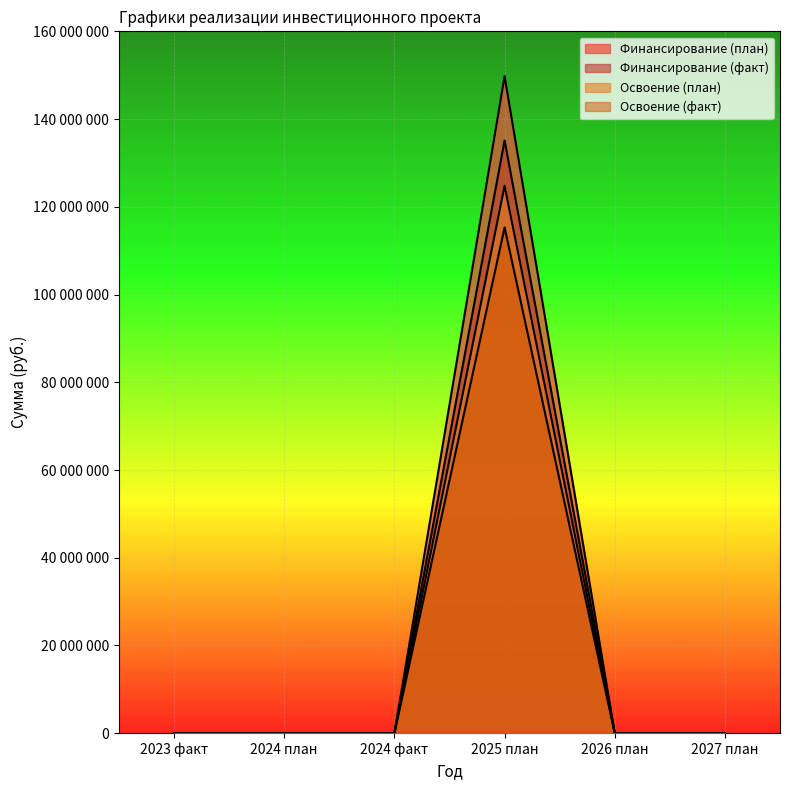

How many categories are shown in the chart?

6